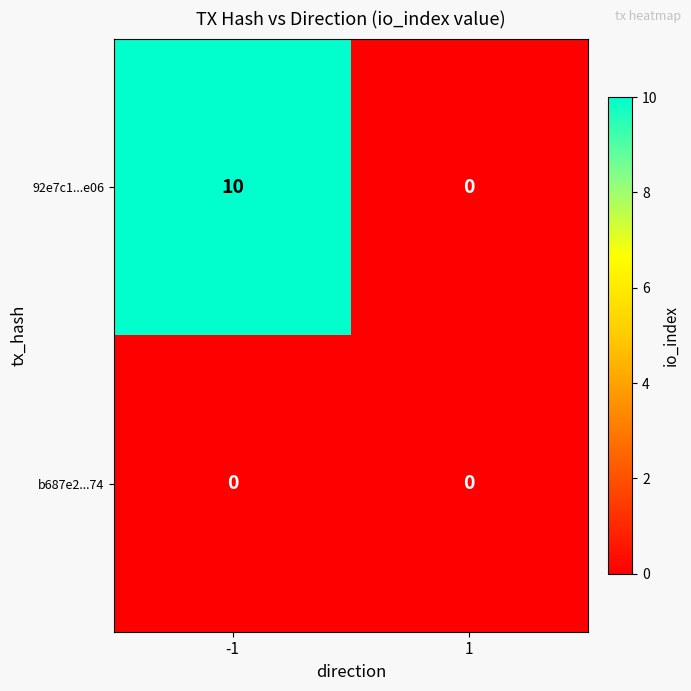

List the series in order of their overall mean, highest first.

92e7c1...e06, b687e2...74